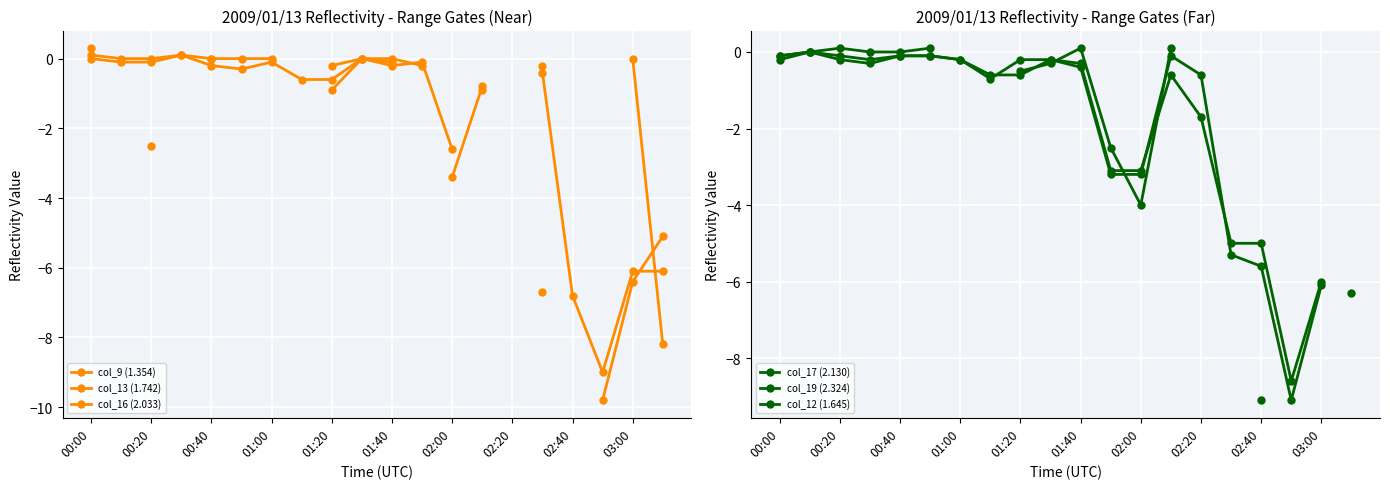

At which category does col_16 (2.033) reach its first local peak?

01:00